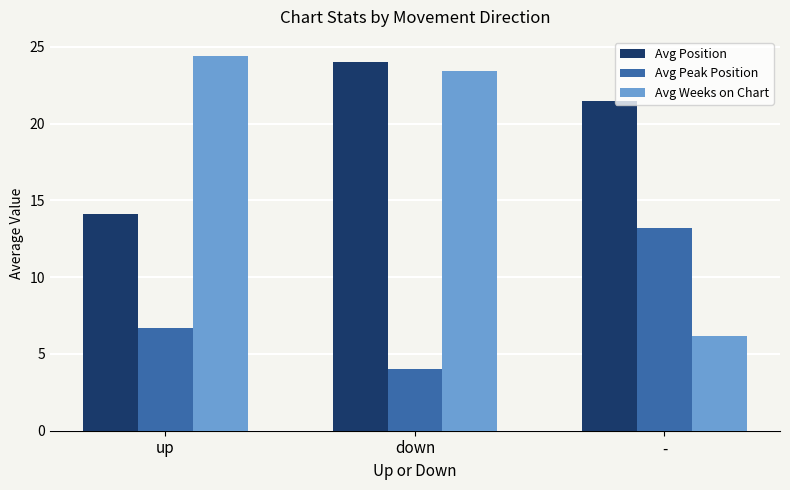

At which label does Avg Position reach its peak?

down